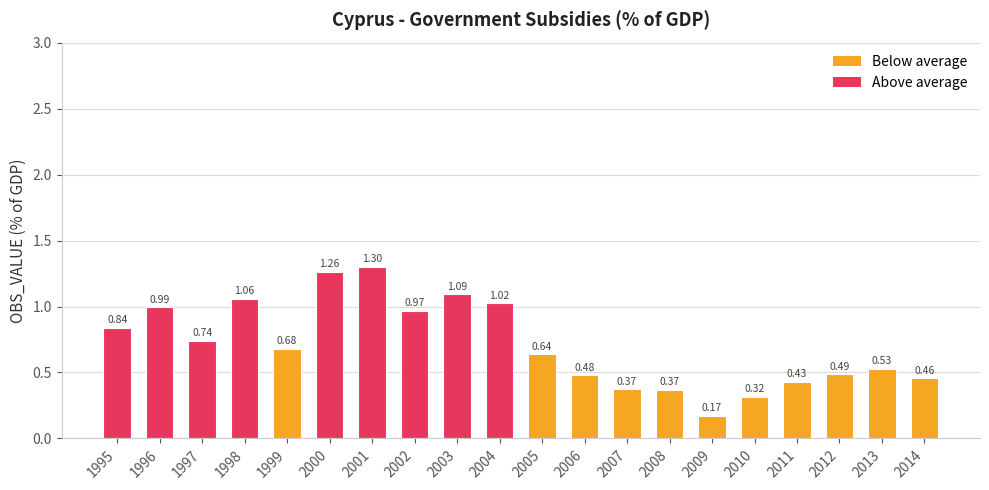

How many bars are there in total?

20